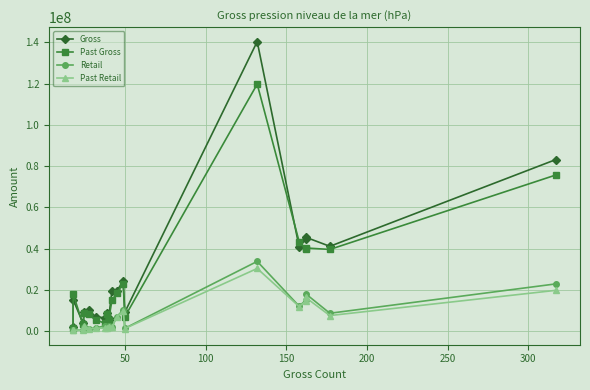

True or false: Retail and Past Gross intersect in this chart.

False